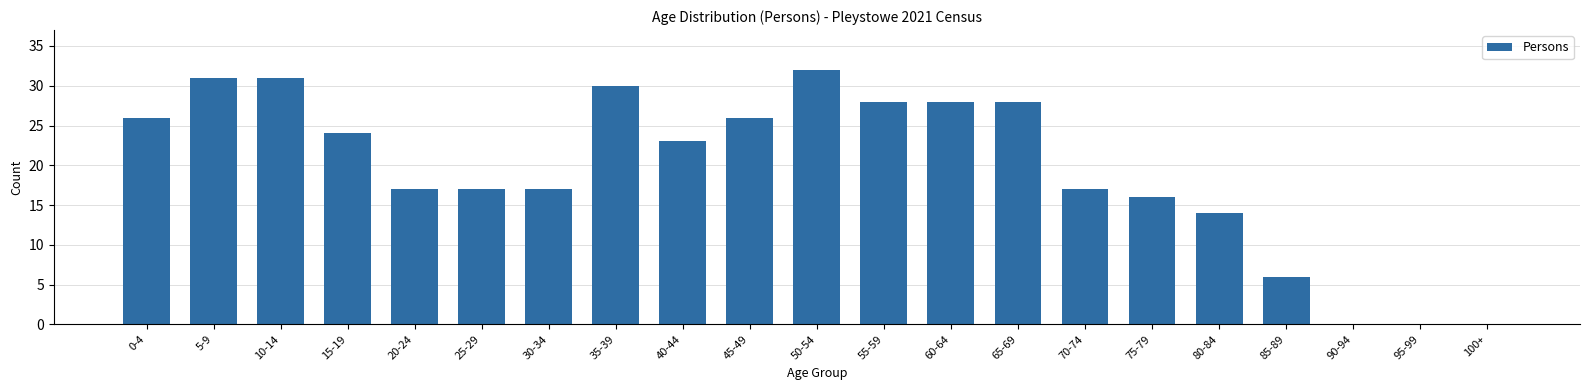

Reading right to left, list all the values displayed in this chart.

100+=0	95-99=0	90-94=0	85-89=6	80-84=14	75-79=16	70-74=17	65-69=28	60-64=28	55-59=28	50-54=32	45-49=26	40-44=23	35-39=30	30-34=17	25-29=17	20-24=17	15-19=24	10-14=31	5-9=31	0-4=26